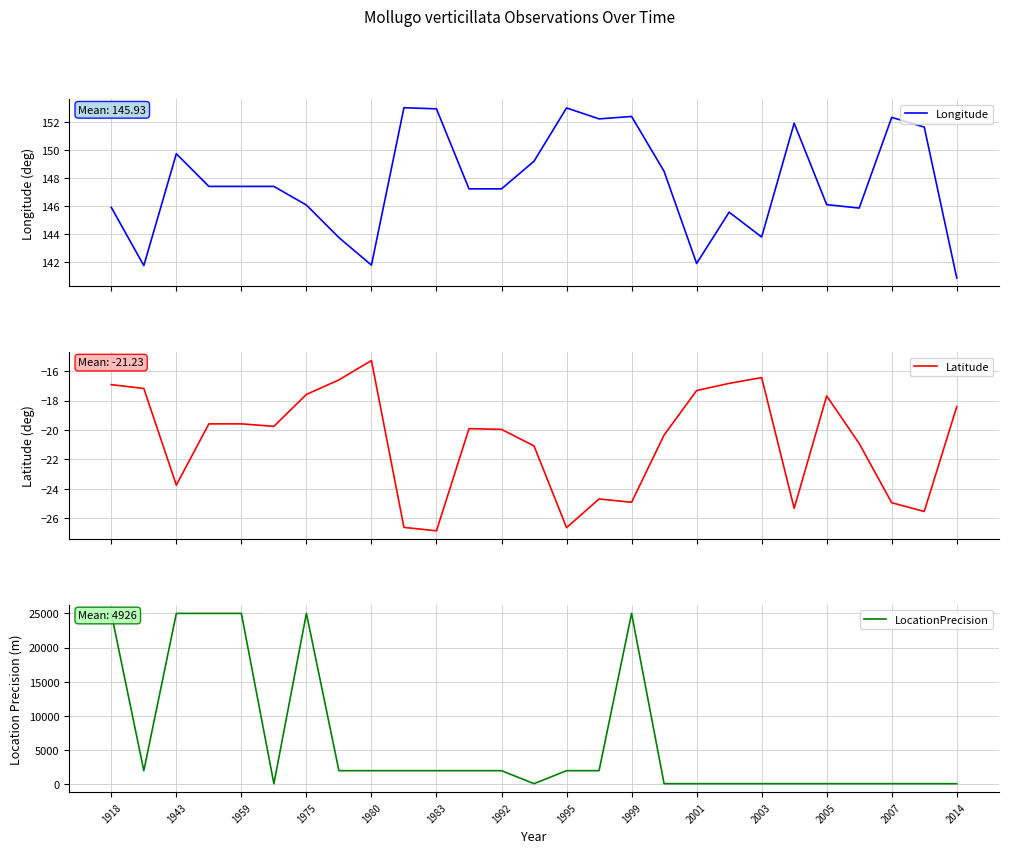

Reading right to left, transcribe all the data shown in this chart.

Longitude: 140.9	151.7	152.4	145.9	146.1	151.9	143.8	145.6	141.9	148.5	152.4	152.2	153.0	149.2	147.2	147.2	153.0	153.0	141.8	143.8	146.1	147.4	147.4	147.4	149.8	141.8	145.9
Latitude: -18.4	-25.5	-24.9	-20.9	-17.7	-25.3	-16.4	-16.8	-17.3	-20.3	-24.9	-24.7	-26.6	-21.1	-20.0	-19.9	-26.9	-26.6	-15.3	-16.6	-17.6	-19.7	-19.6	-19.6	-23.7	-17.2	-16.9
LocationPrecision: 100.0	100.0	100.0	100.0	100.0	100.0	100.0	100.0	100.0	100.0	25000.0	2000.0	2000.0	100.0	2000.0	2000.0	2000.0	2000.0	2000.0	2000.0	25000.0	100.0	25000.0	25000.0	25000.0	2000.0	25000.0